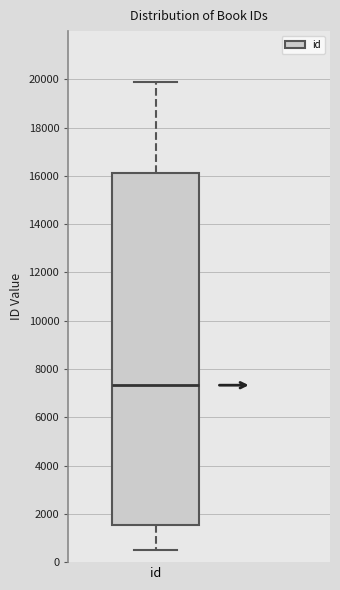

Read this box plot against the y-axis: the position of the median line, the range covered by the box, and the ends of both whiskers. The values are not printed on the chart, so give them approximately, as read against the axis.

median 7400, box 1600 to 16200, whiskers 400 to 19800